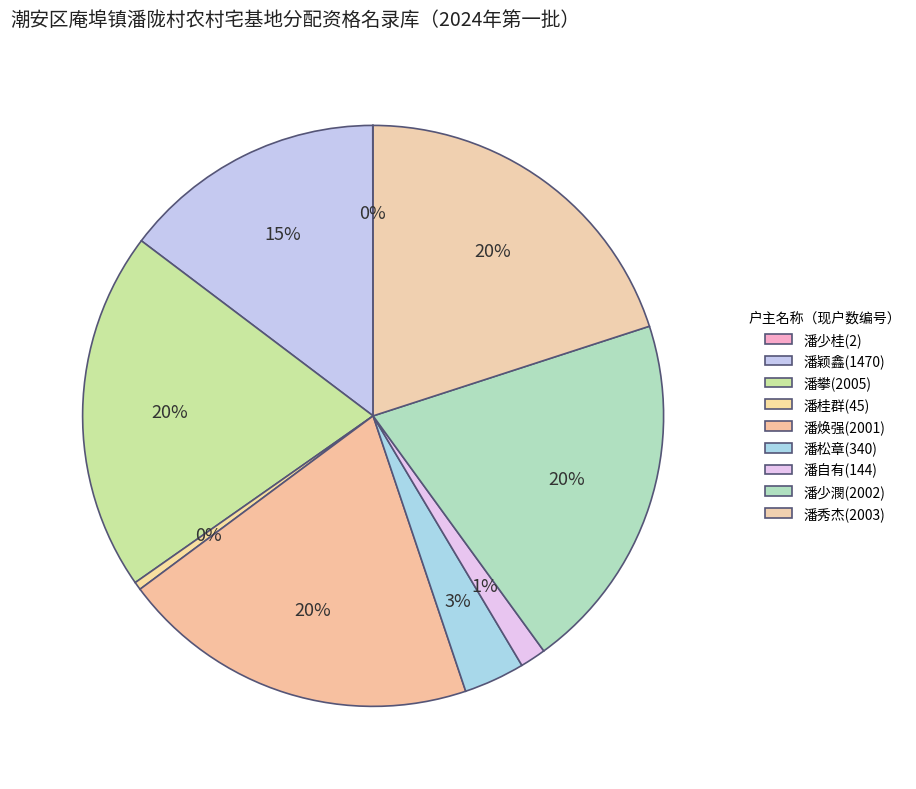

Is there a majority slice in this chart?

No